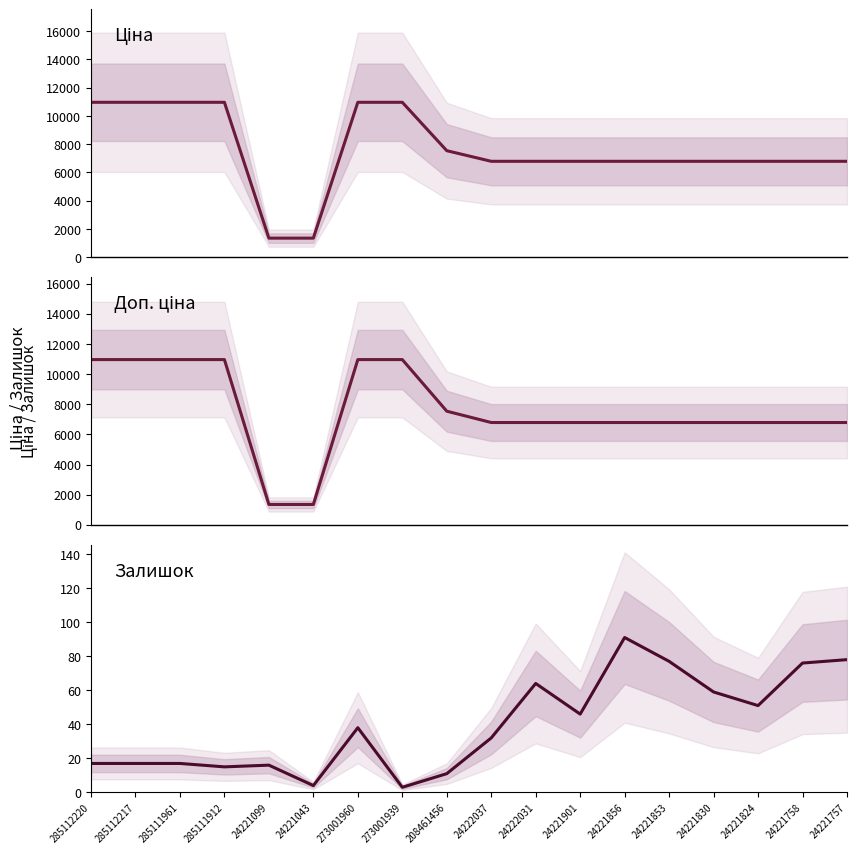

Which series has the largest range (max minus min)?

Ціна